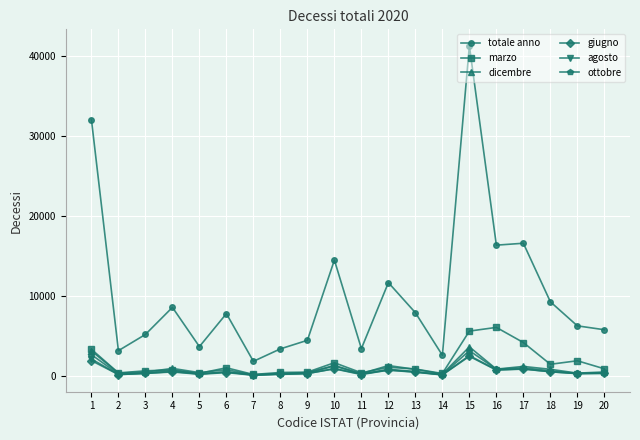

Is it true that agosto equals 2147 at 1?

True